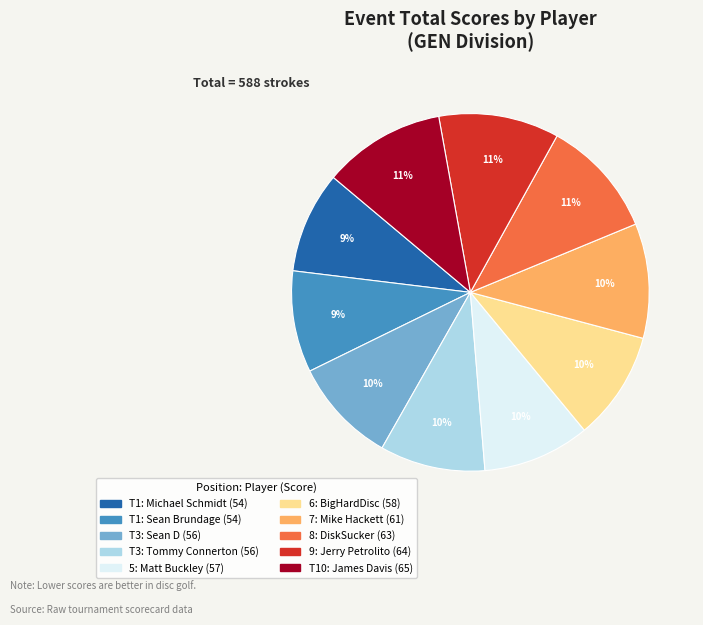

To the nearest percent, what is the difference between the largest and smallest slice percentages?

2%